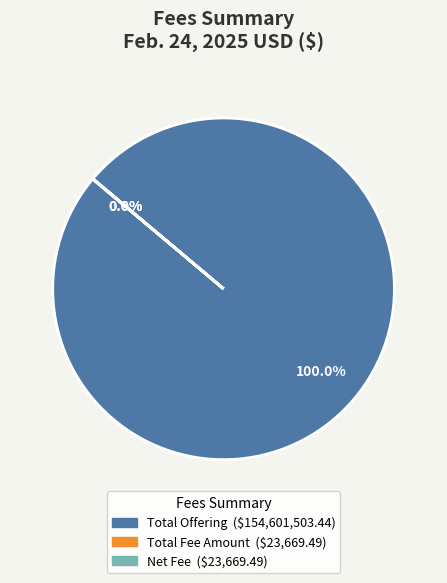

Does any single category account for the majority?

Yes